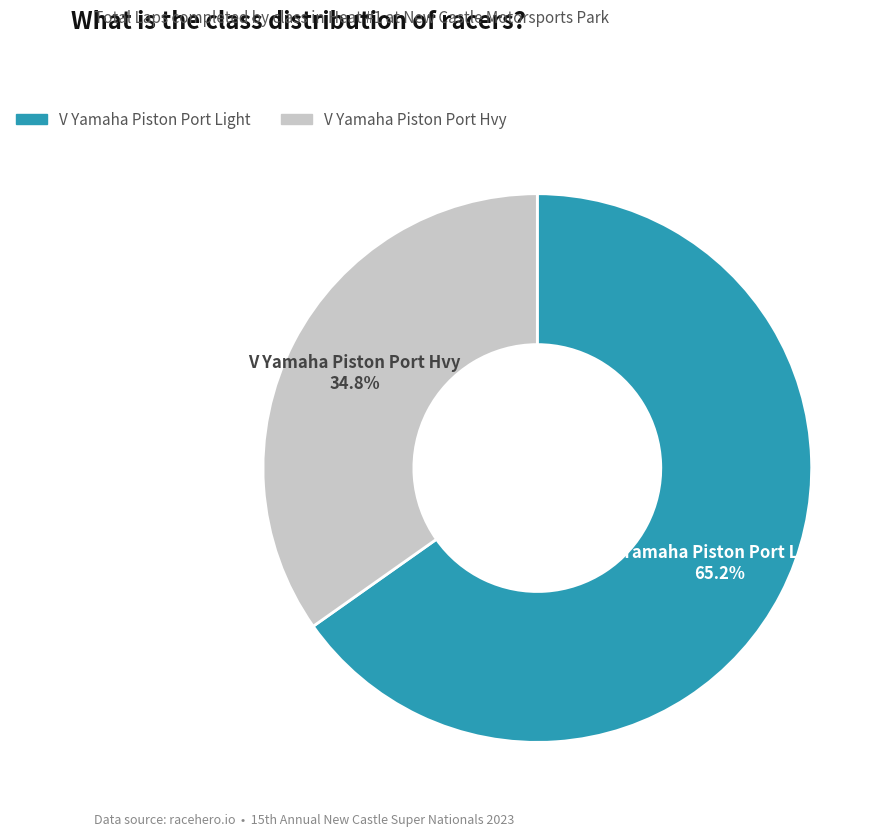

What is the total percentage of V Yamaha Piston Port Hvy and V Yamaha Piston Port Light?

100.0%